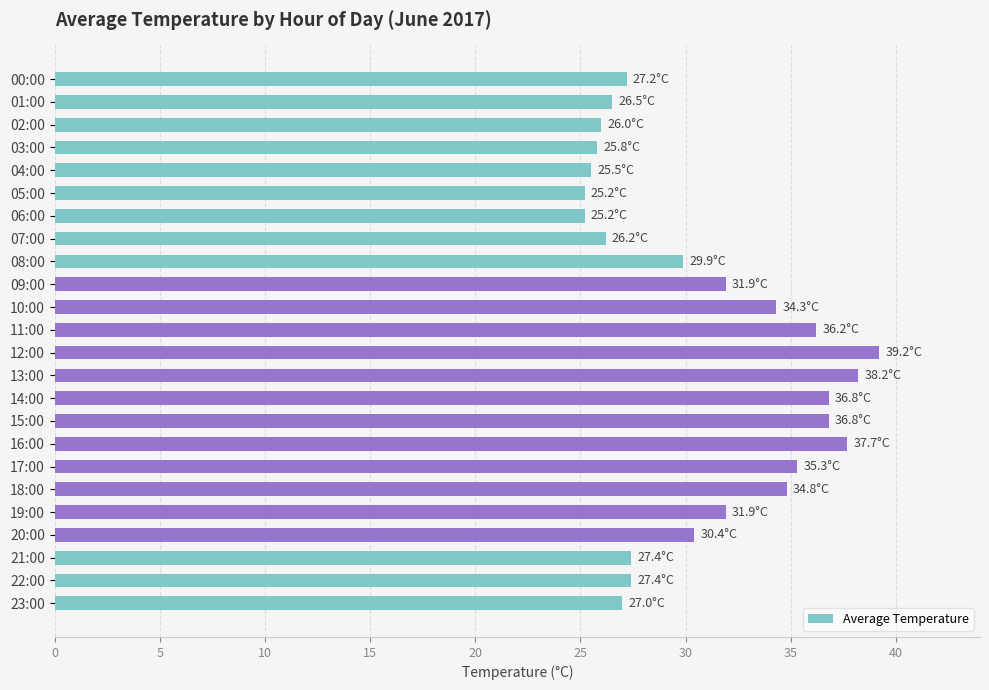

What is the maximum value shown in the chart?

39.2